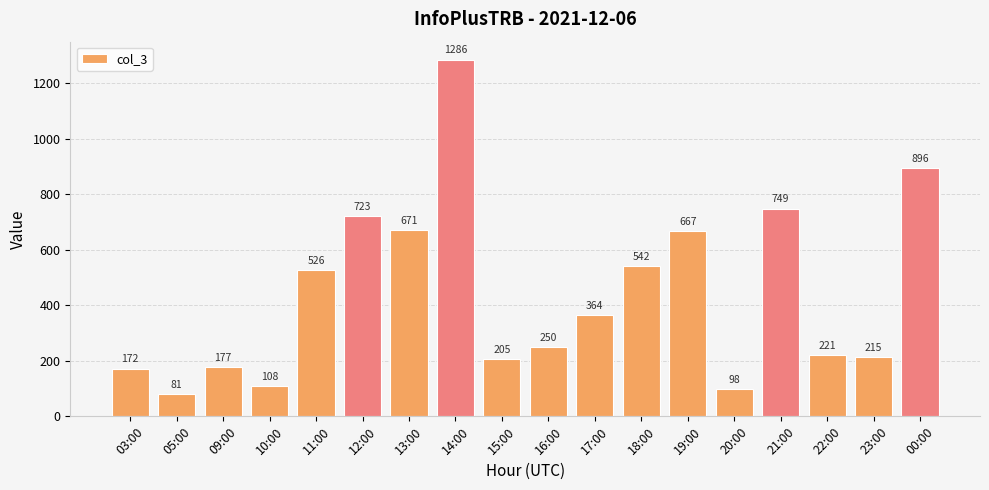

What is the label of the 6th bar from the left?

12:00